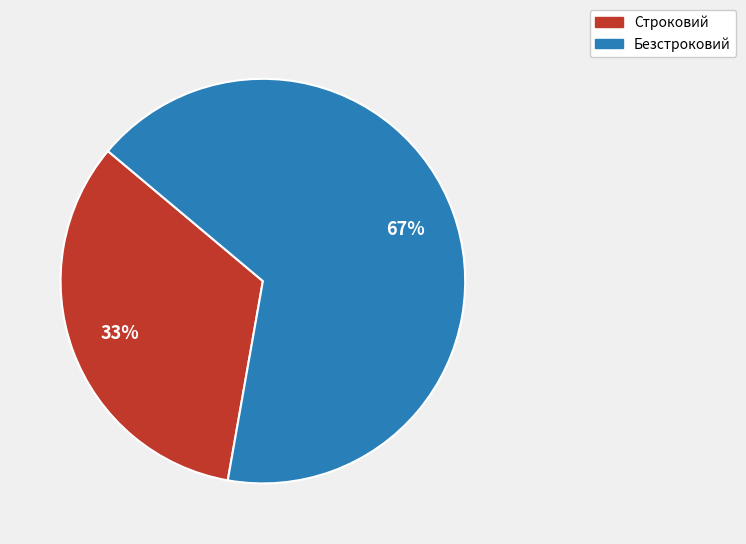

Combined, do Строковий and Безстроковий account for over 50%?

Yes